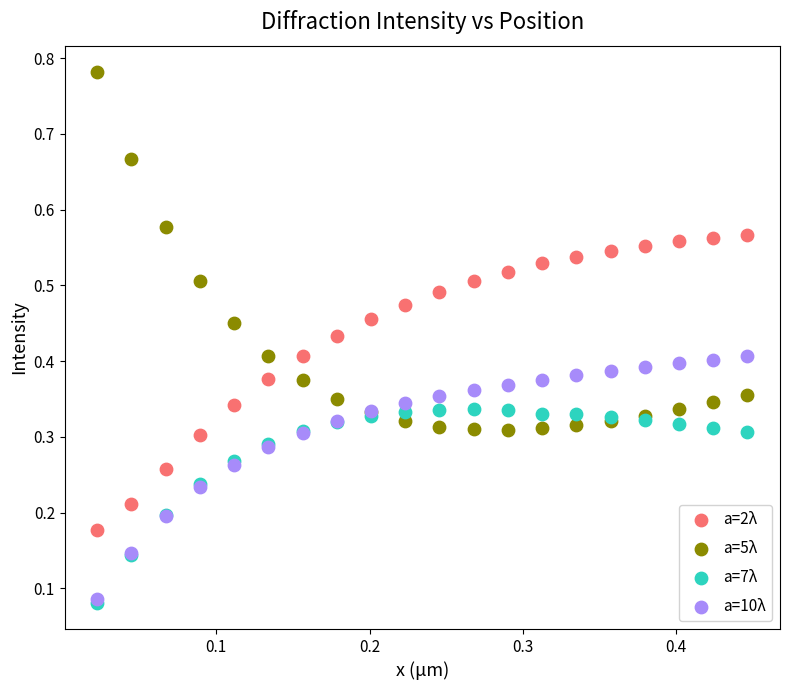

Which series reaches the maximum Y coordinate?

a=5λ